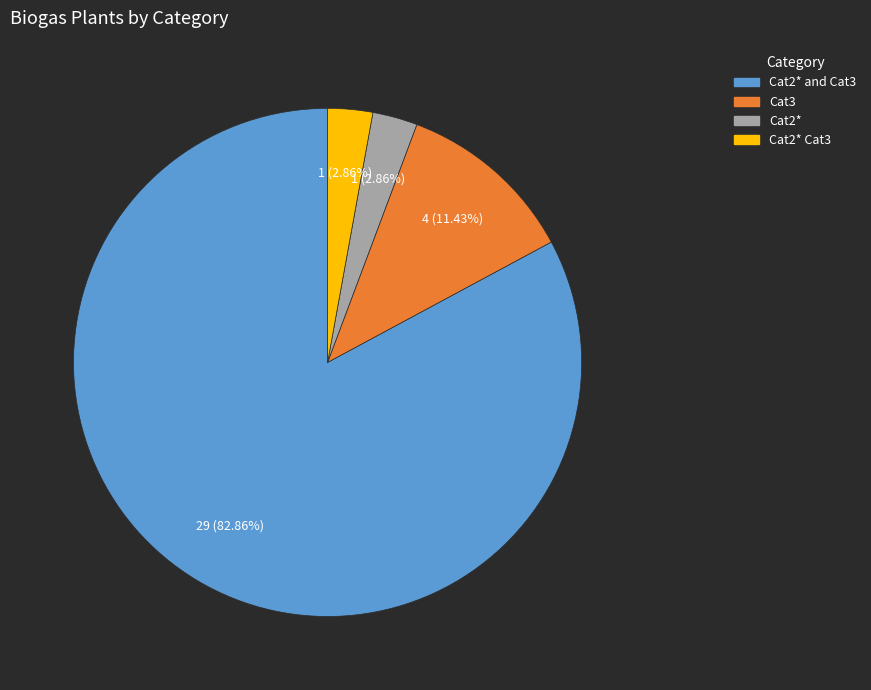

What percentage is the Cat2* slice, to the nearest percent?

3%